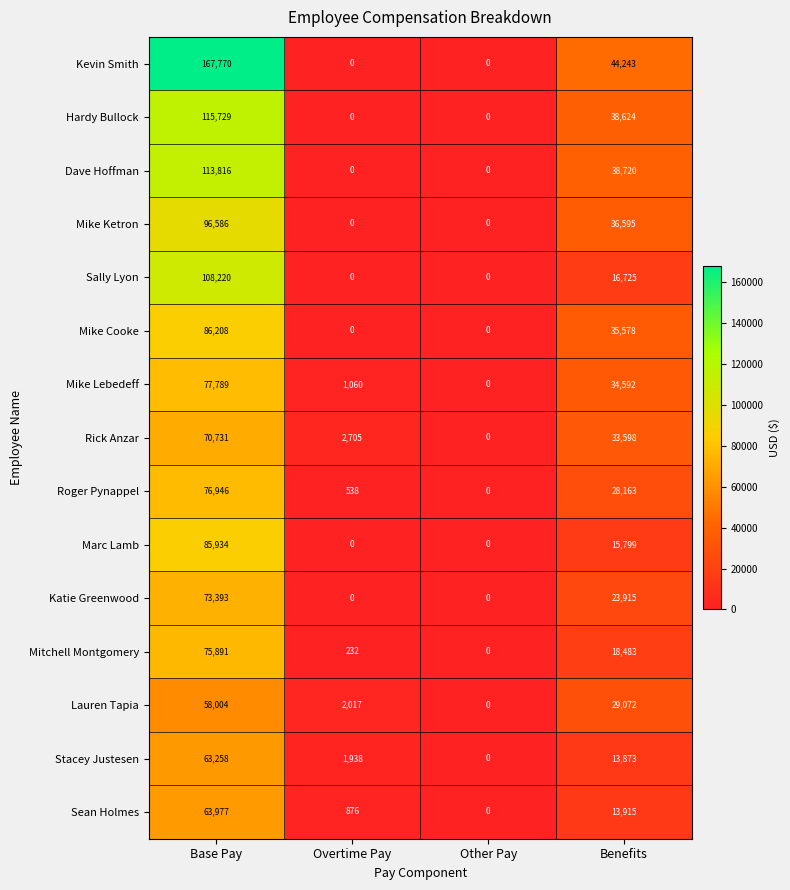

At which category is the sum across all series the highest?

Base Pay